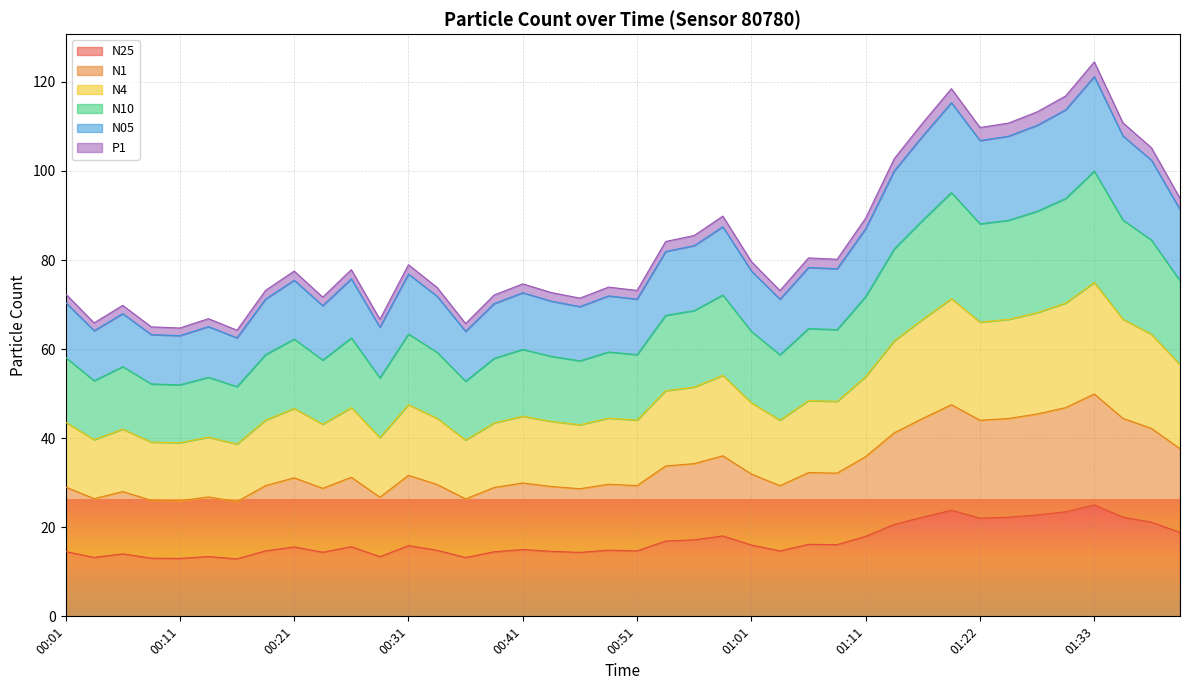

In N10, how many points are lower than both neighbors (excluding endpoints)?

11